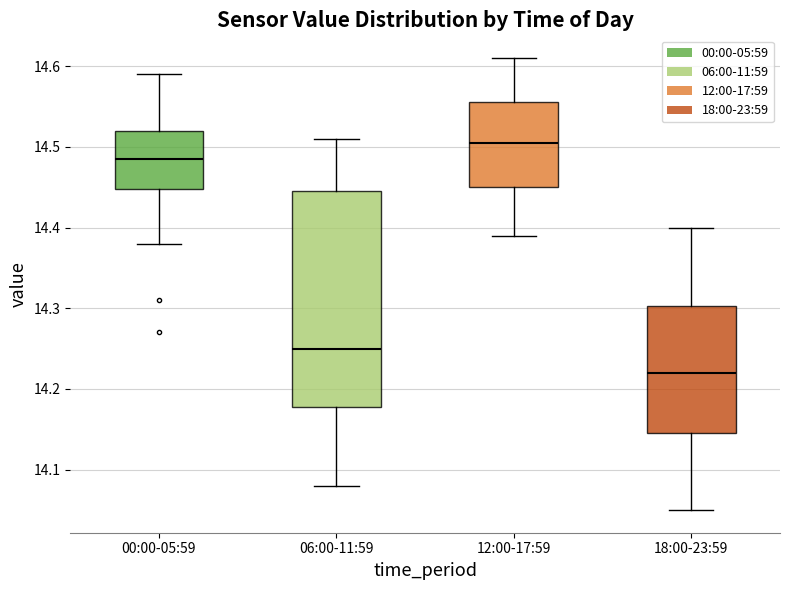

Reading left to right, read every box against the y-axis: the position of its median line, the range the box covers, and the ends of its whiskers. The values are not printed on the chart, so give them approximately, as read against the axis.

00:00-05:59: median 14.49, box 14.45 to 14.52, whiskers 14.38 to 14.59
06:00-11:59: median 14.25, box 14.18 to 14.45, whiskers 14.08 to 14.51
12:00-17:59: median 14.51, box 14.45 to 14.56, whiskers 14.39 to 14.61
18:00-23:59: median 14.22, box 14.15 to 14.30, whiskers 14.05 to 14.40